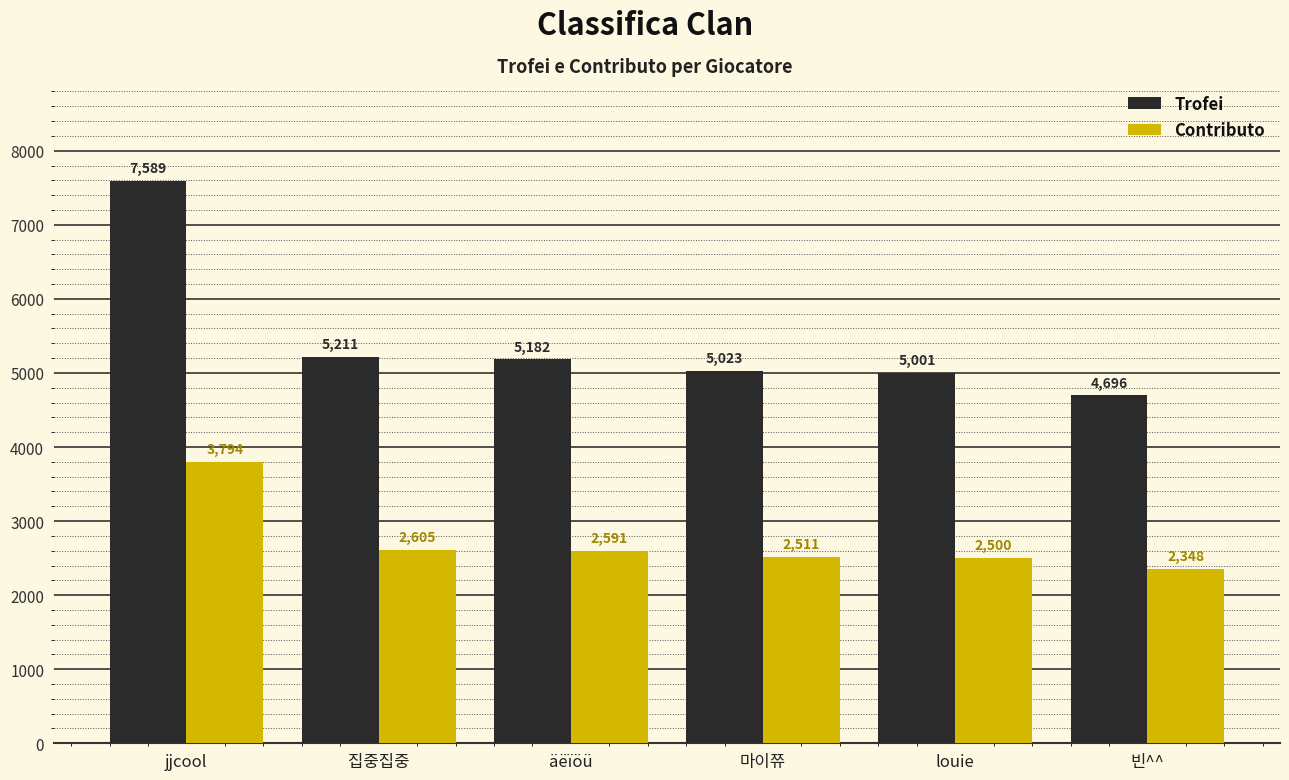

What is the difference between the highest and lowest values at 빈^^?

2348